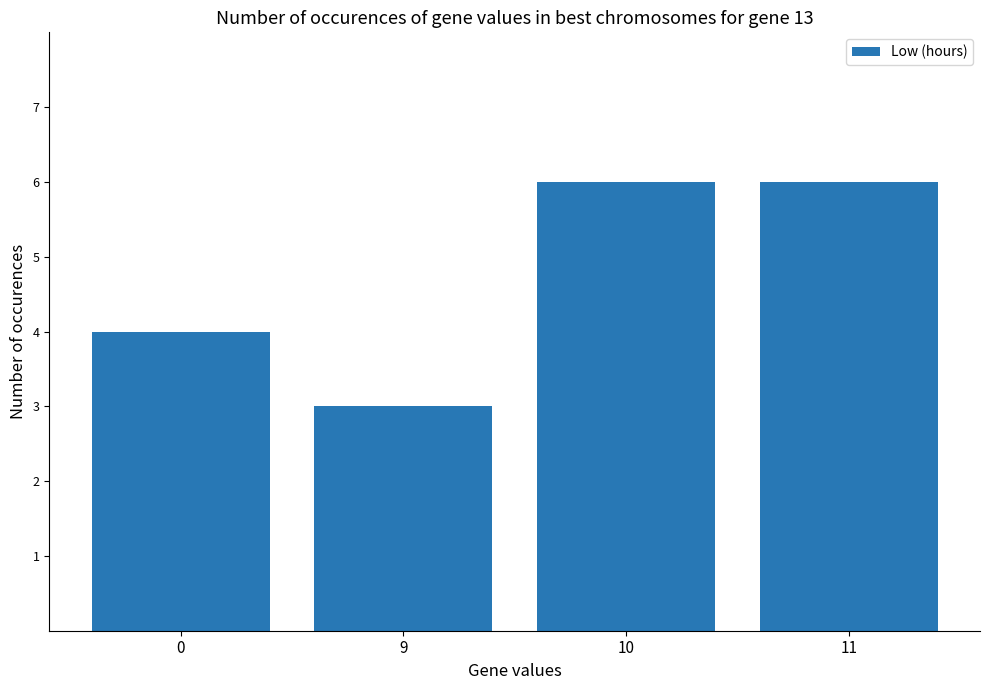

Approximately how many times larger is the value at 11 compared to 0?

1.5